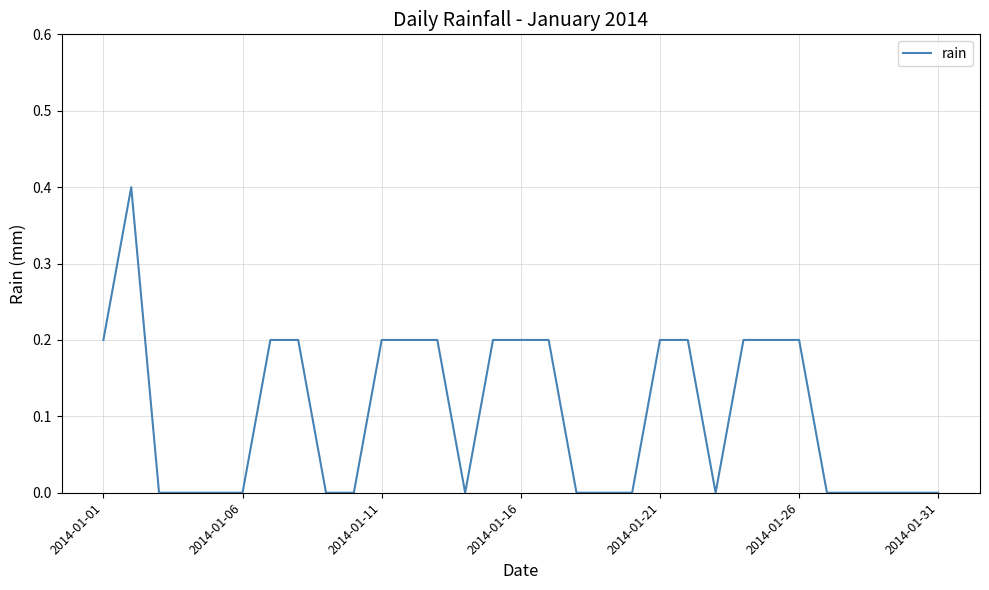

What is the difference between the maximum and minimum values?

0.4